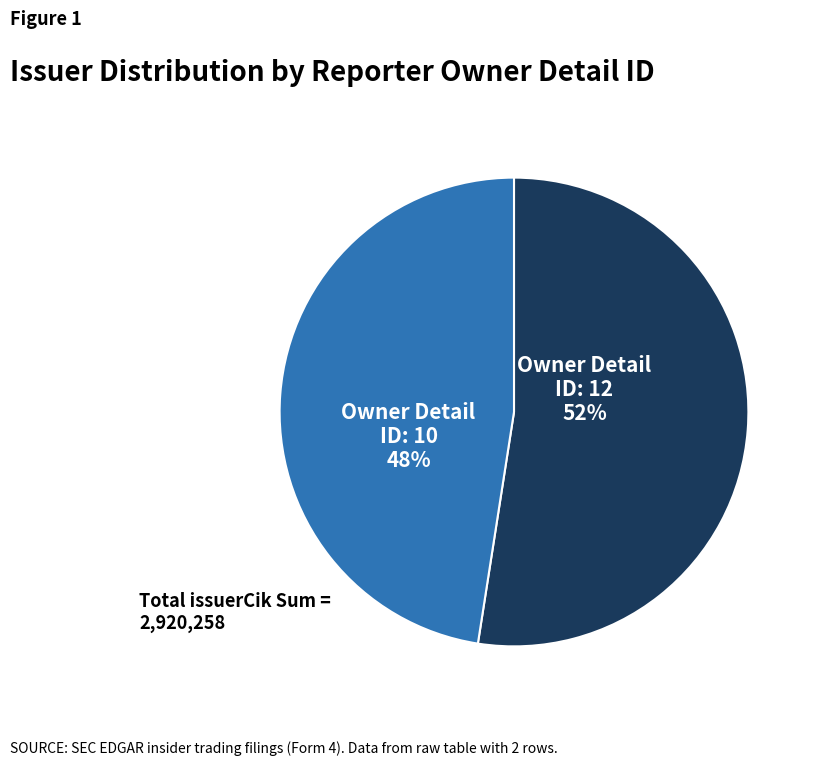

Is there a majority slice in this chart?

Yes